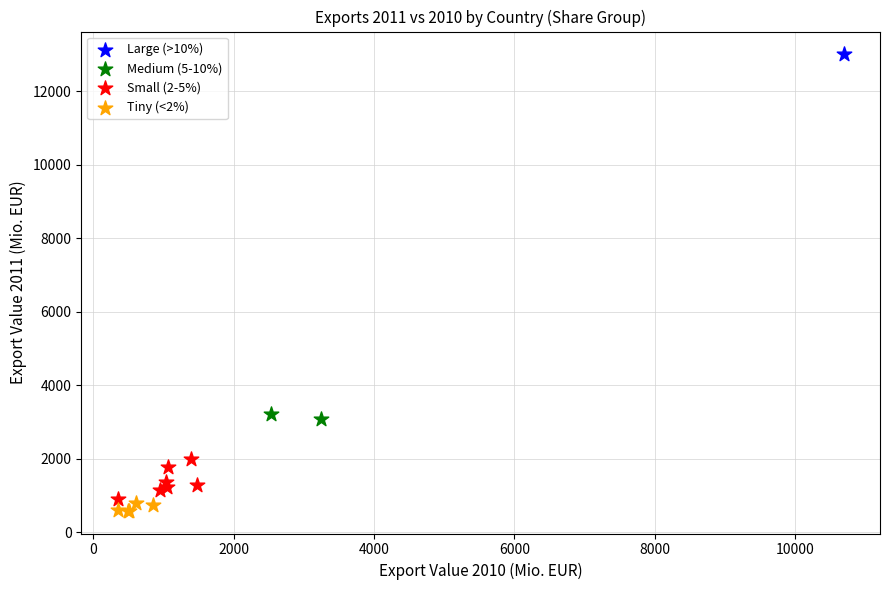

Which series reaches the maximum Y coordinate?

Large (>10%)